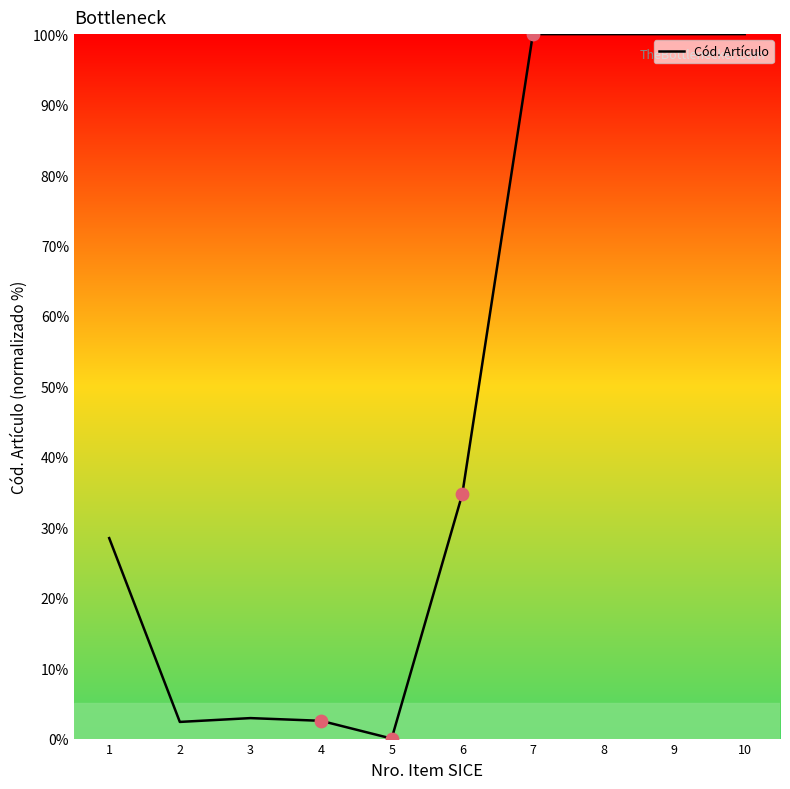

Between 7 and 5, which is larger?

7